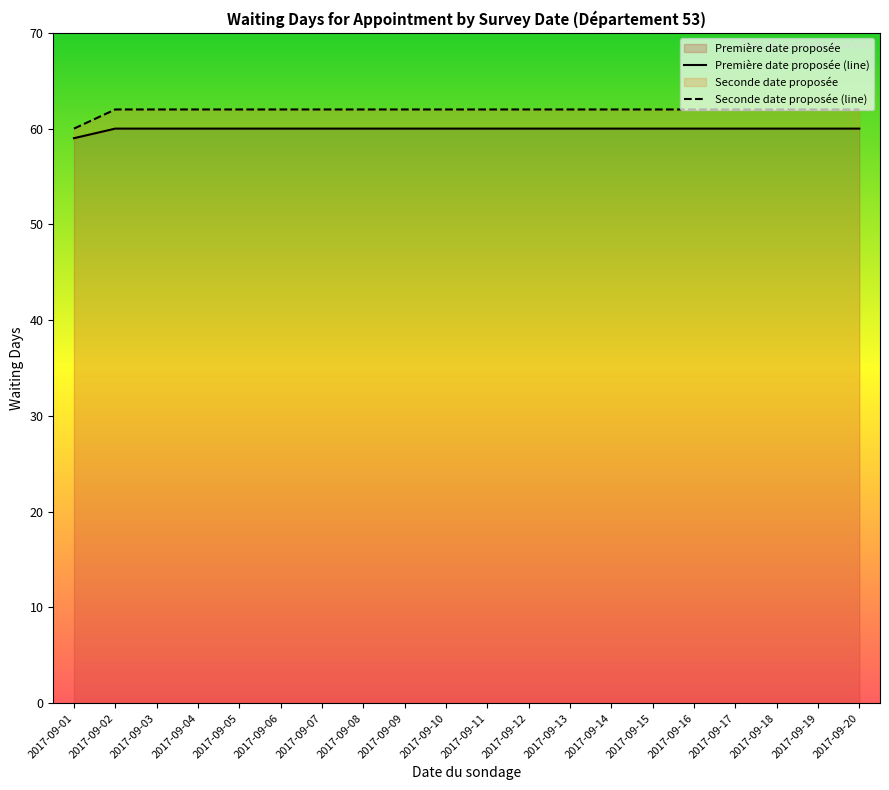

Reading left to right, transcribe all the data shown in this chart.

Première date proposée (line): 59	60	60	60	60	60	60	60	60	60	60	60	60	60	60	60	60	60	60	60
Seconde date proposée (line): 60	62	62	62	62	62	62	62	62	62	62	62	62	62	62	62	62	62	62	62